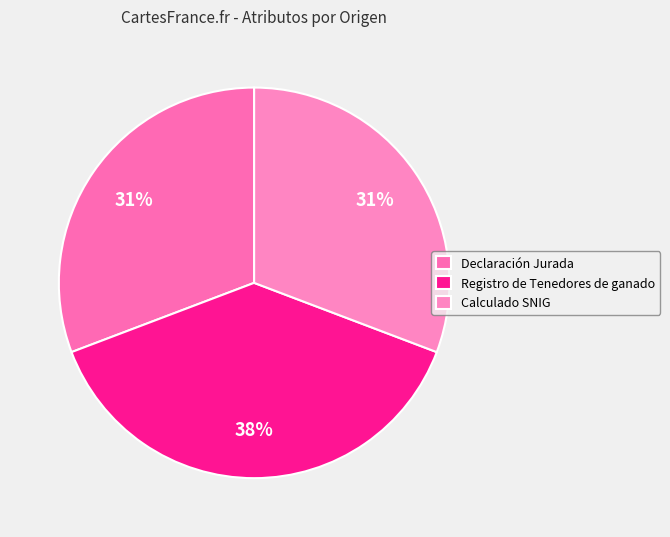

Does Registro de Tenedores de ganado account for over 50% of the chart?

No